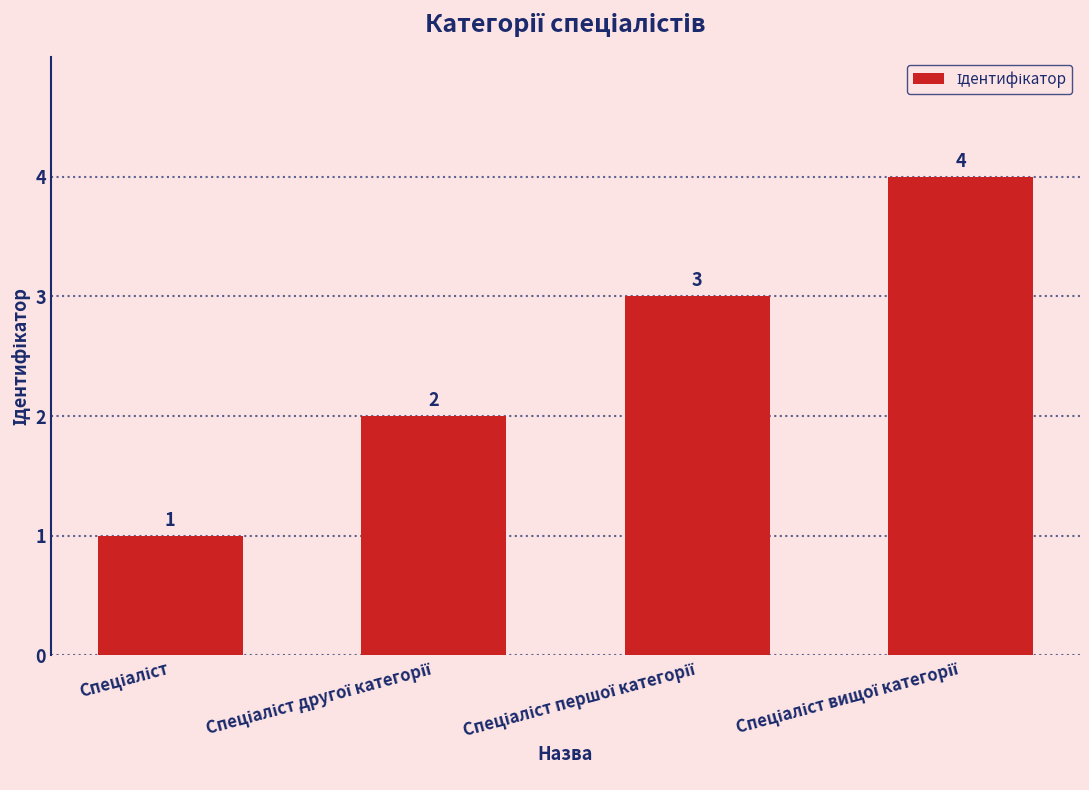

What is the greatest value displayed?

4